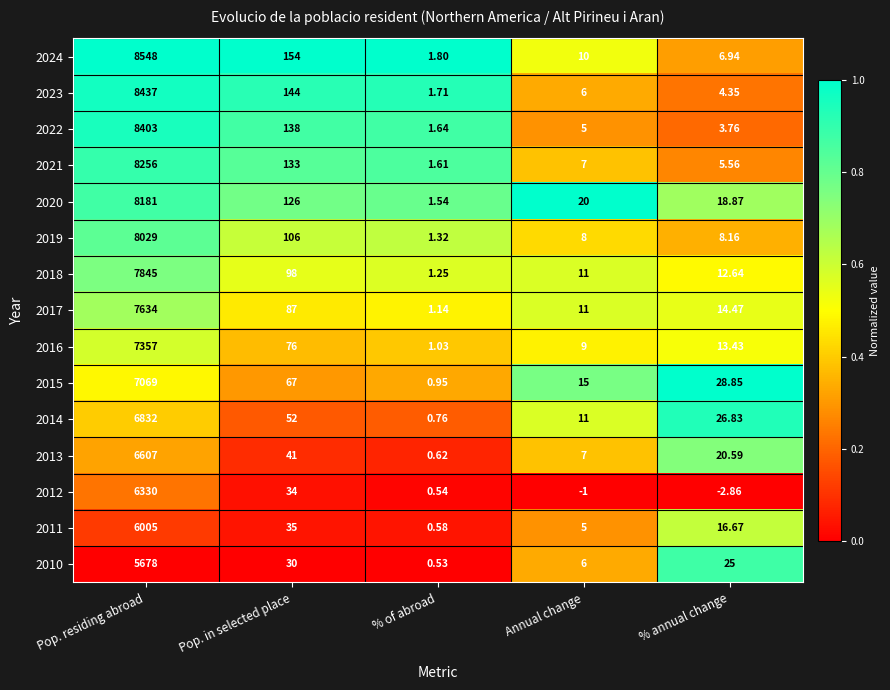

At how many categories does at least one series exceed 0?

5